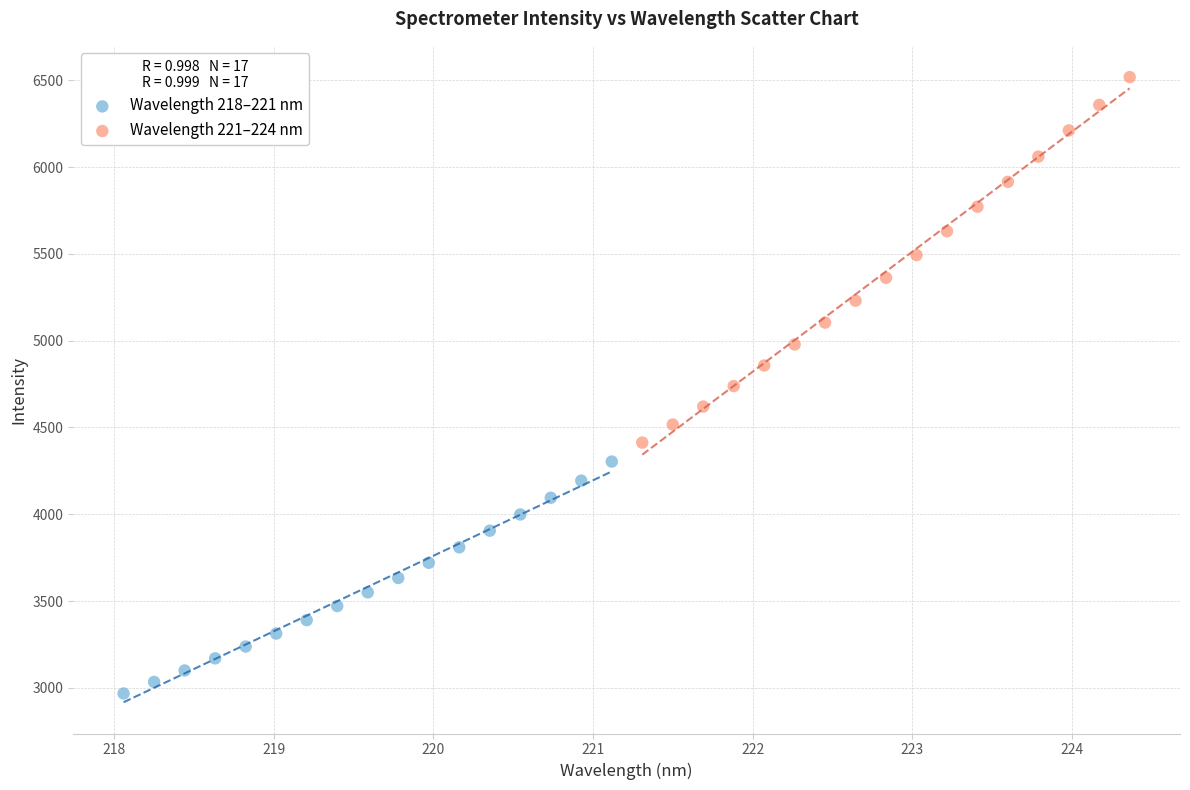

Which series has the largest Y range (max minus min)?

Wavelength 221–224 nm